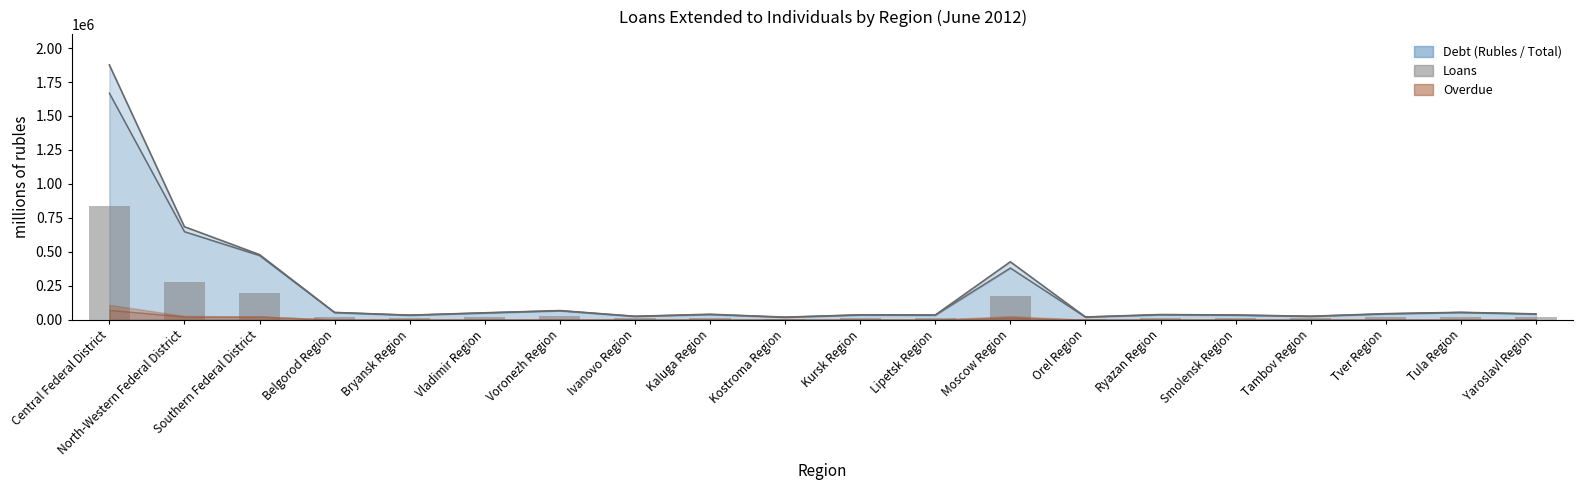

What position from the right is Tver Region?

3